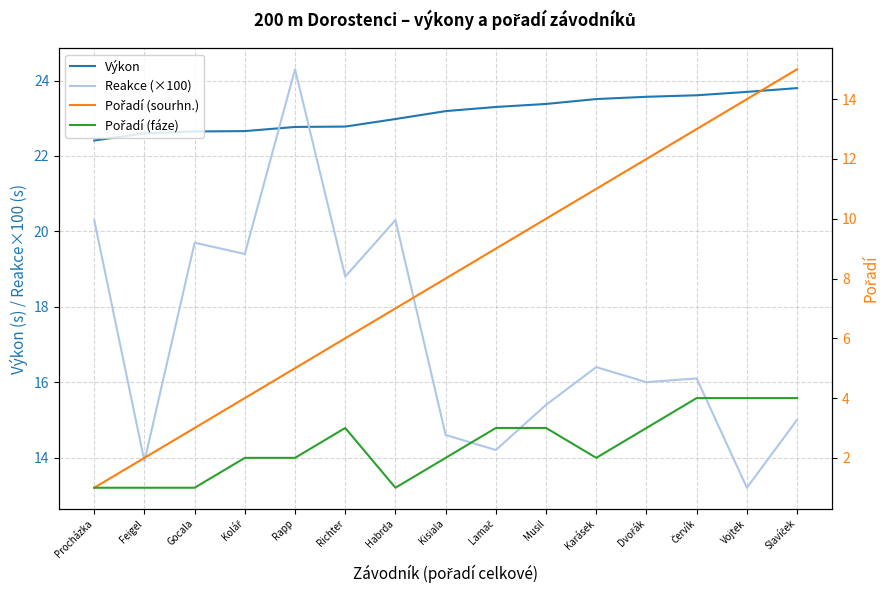

List the labels in order of Pořadí (fáze) value, smallest first.

Procházka, Feigel, Gocala, Habrda, Kolář, Rapp, Kisiala, Karásek, Richter, Lamač, Musil, Dvořák, Červík, Vojtek, Slavíček